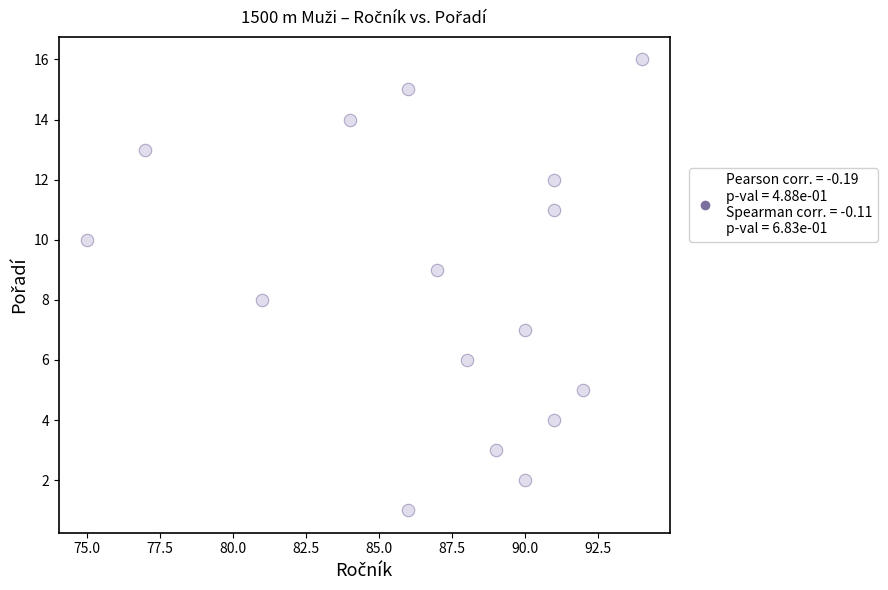

What is the range of Y values (max minus min)?

15